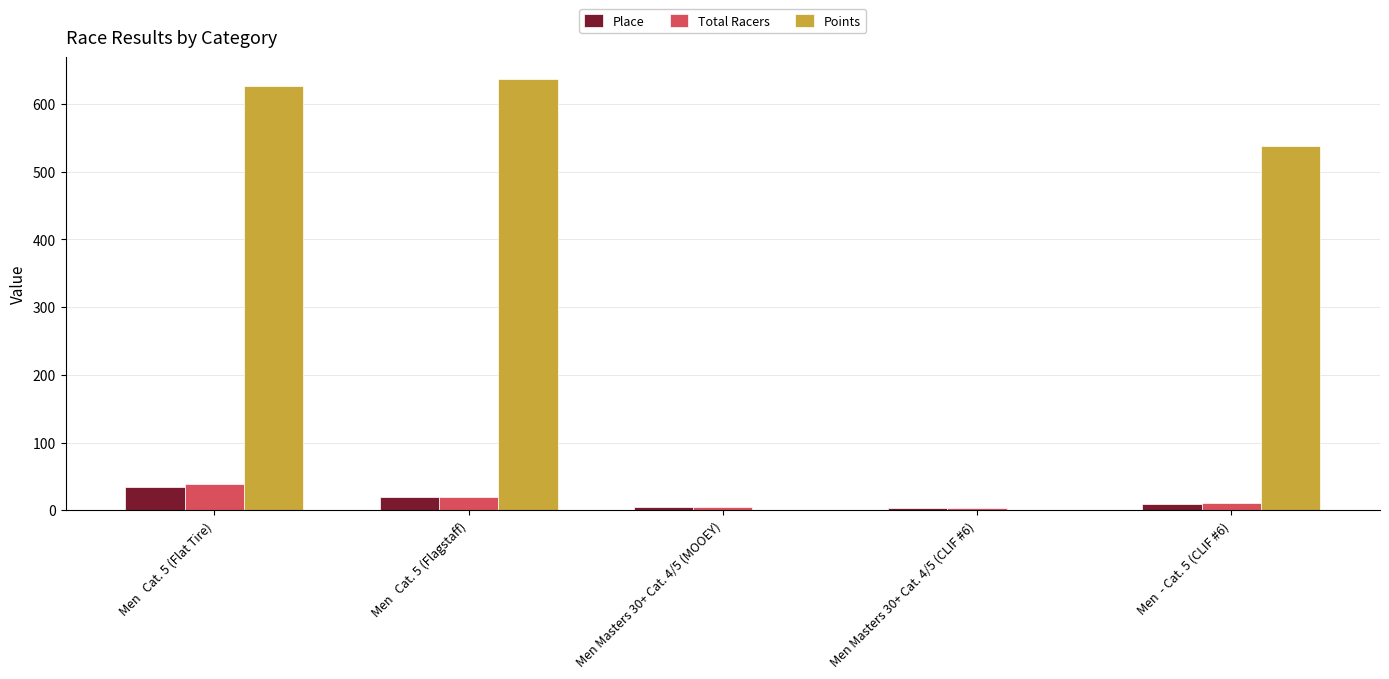

What is the sum of all Place values?

72.0